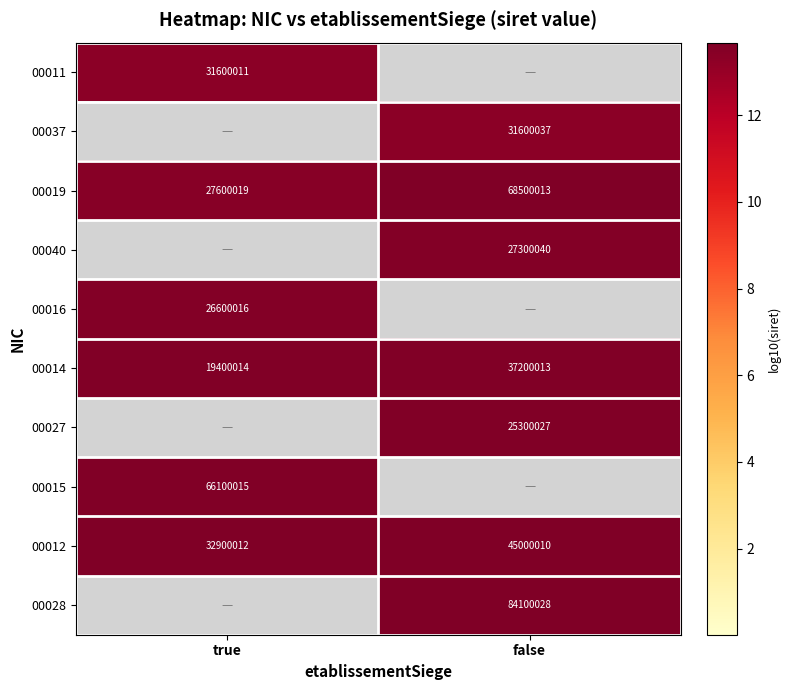

What is the sum of all 00014 values?

56600027